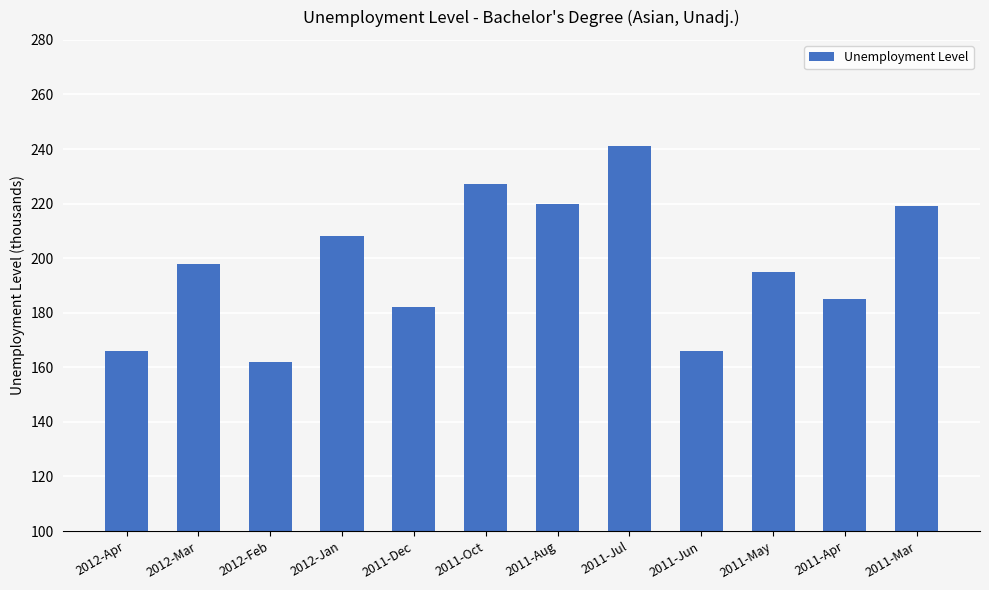

How many series are shown in this chart?

1